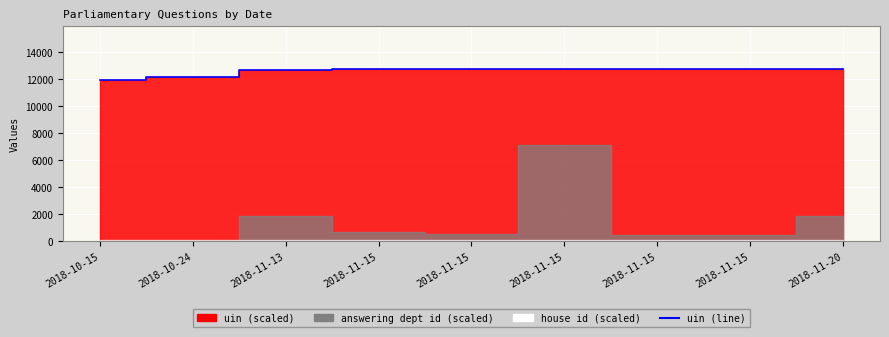

True or false: there are more than 2 points higher than both neighbors.

False